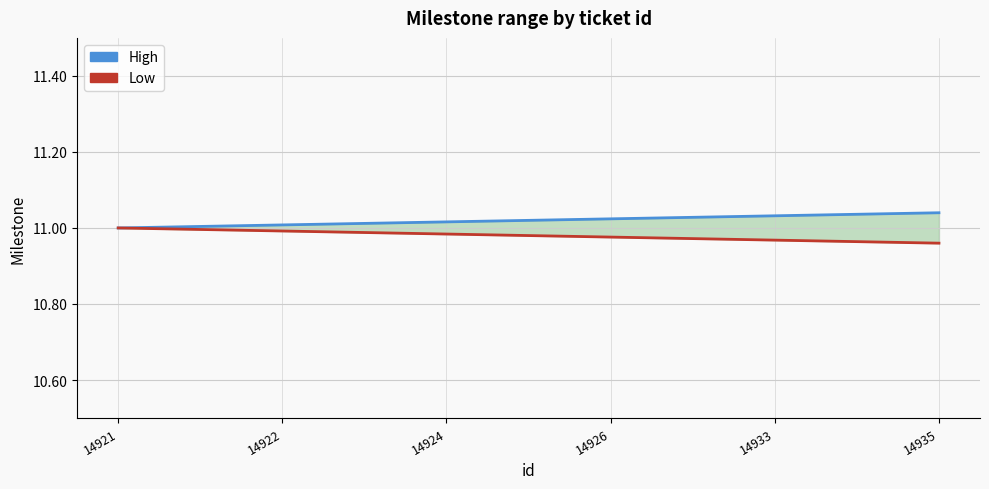

Which series has the widest spread of values?

High